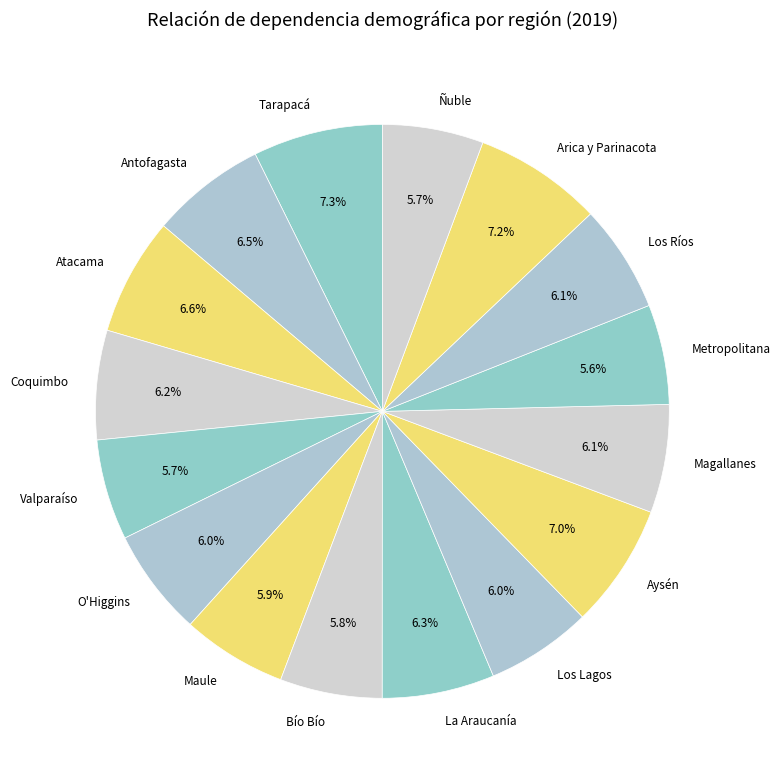

What is the ratio of the value at Los Lagos to the value at Tarapacá?

0.8